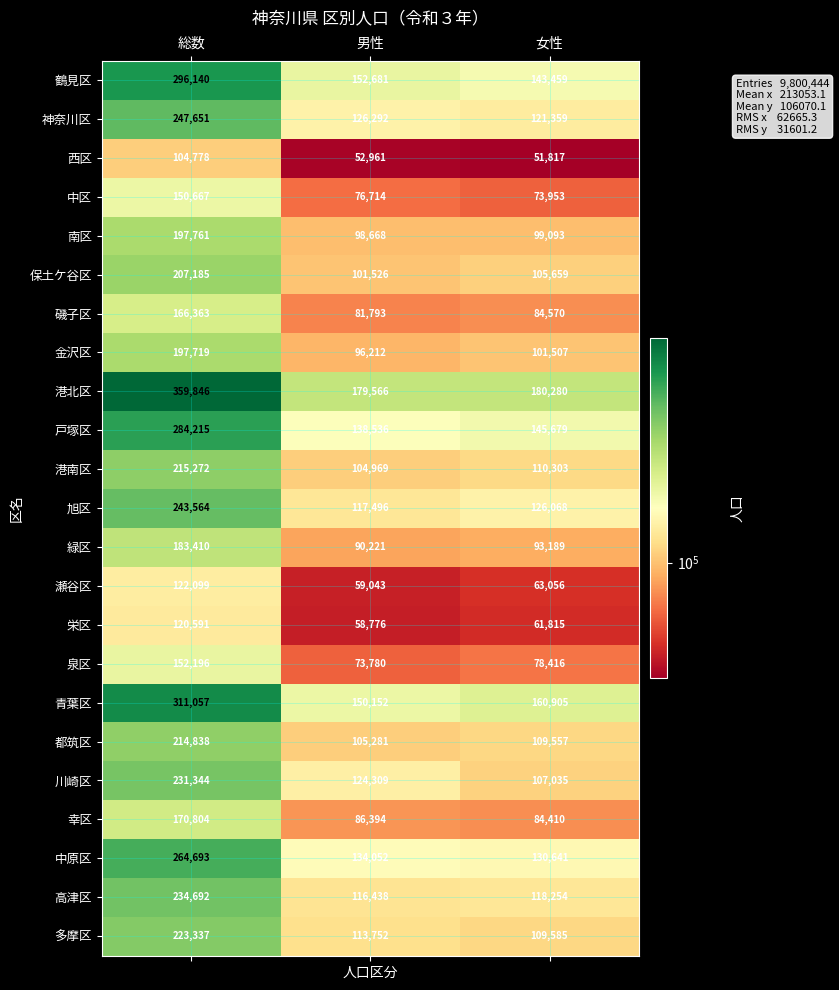

Is it true that 港南区 equals 168663 at 男性?

False